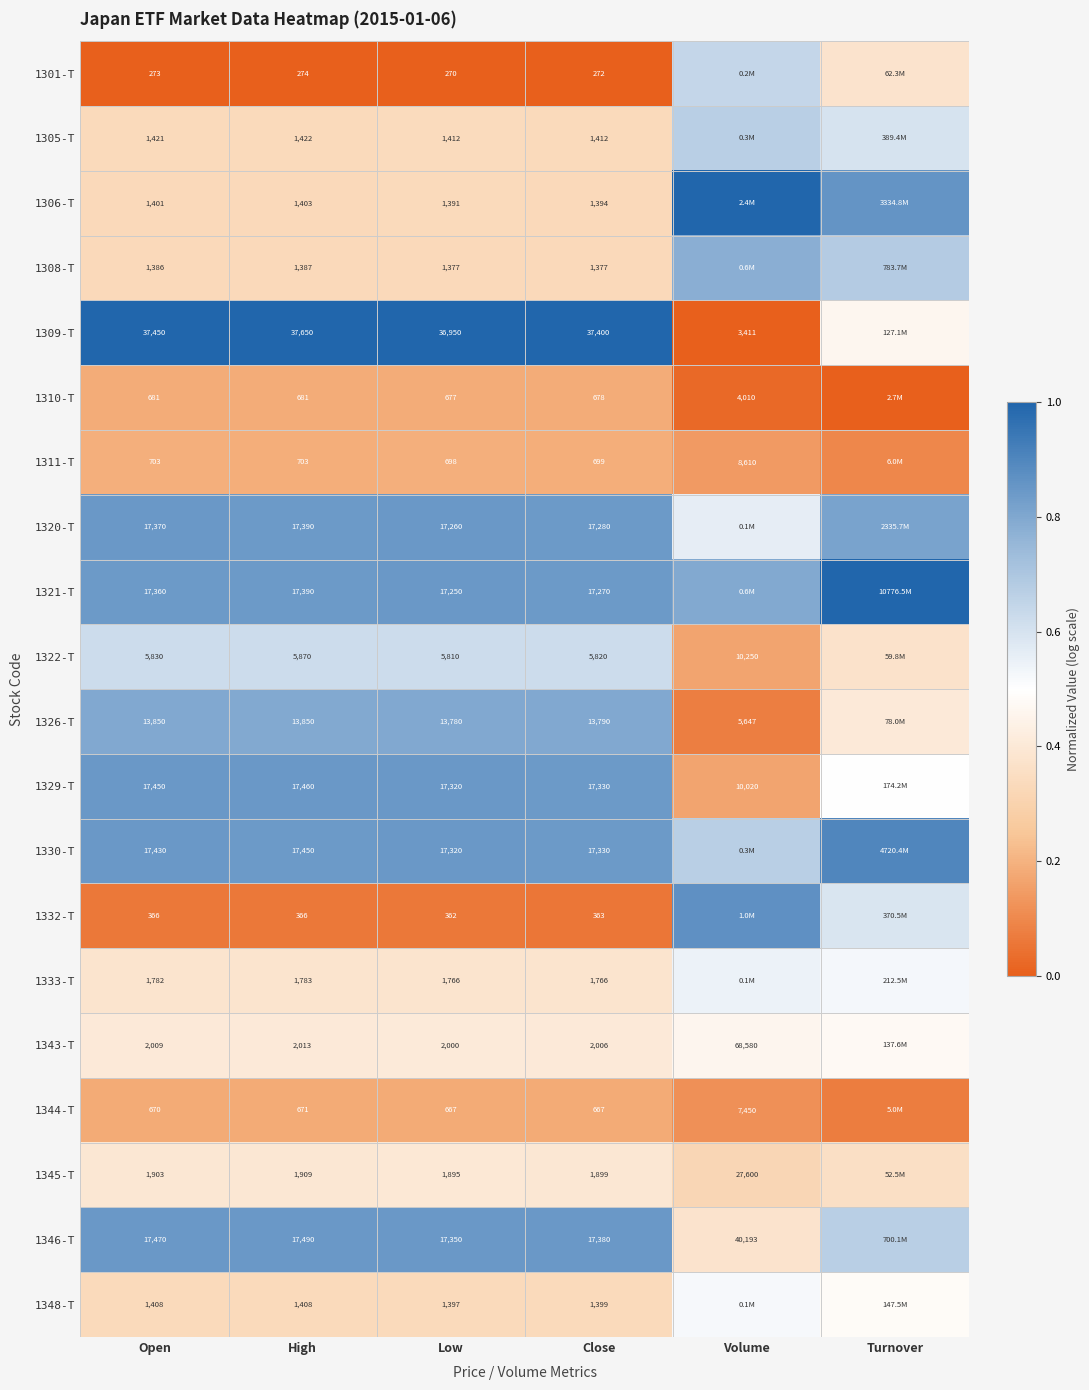

Is the value of 1322-T at Low greater than the value of 1306-T at Low?

Yes